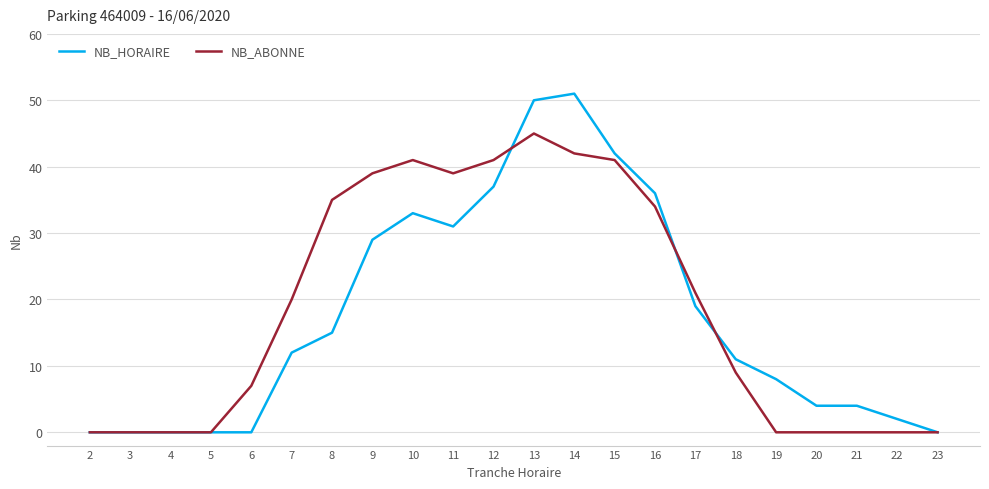

Reading left to right, transcribe all the data shown in this chart.

NB_HORAIRE: 0	0	0	0	0	12	15	29	33	31	37	50	51	42	36	19	11	8	4	4	2	0
NB_ABONNE: 0	0	0	0	7	20	35	39	41	39	41	45	42	41	34	21	9	0	0	0	0	0